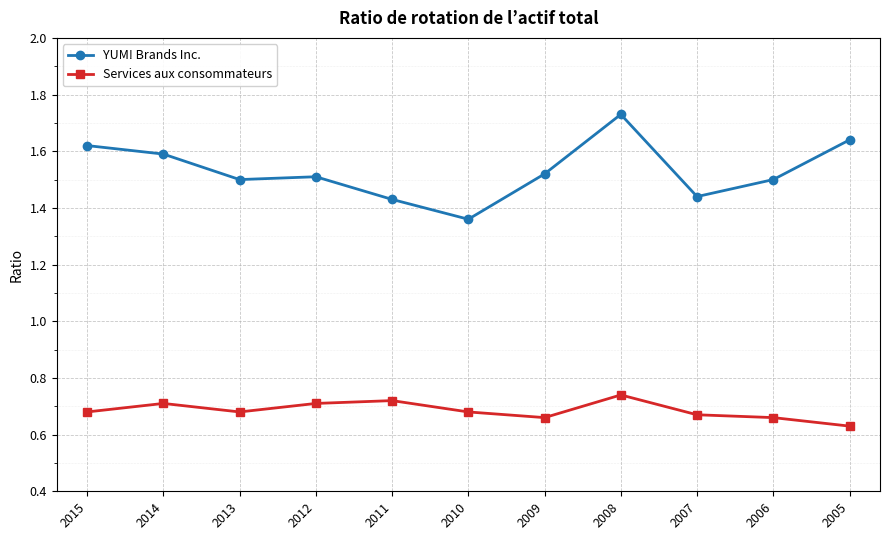

At 2009, list the series in order from smallest to largest.

Services aux consommateurs, YUM! Brands Inc.